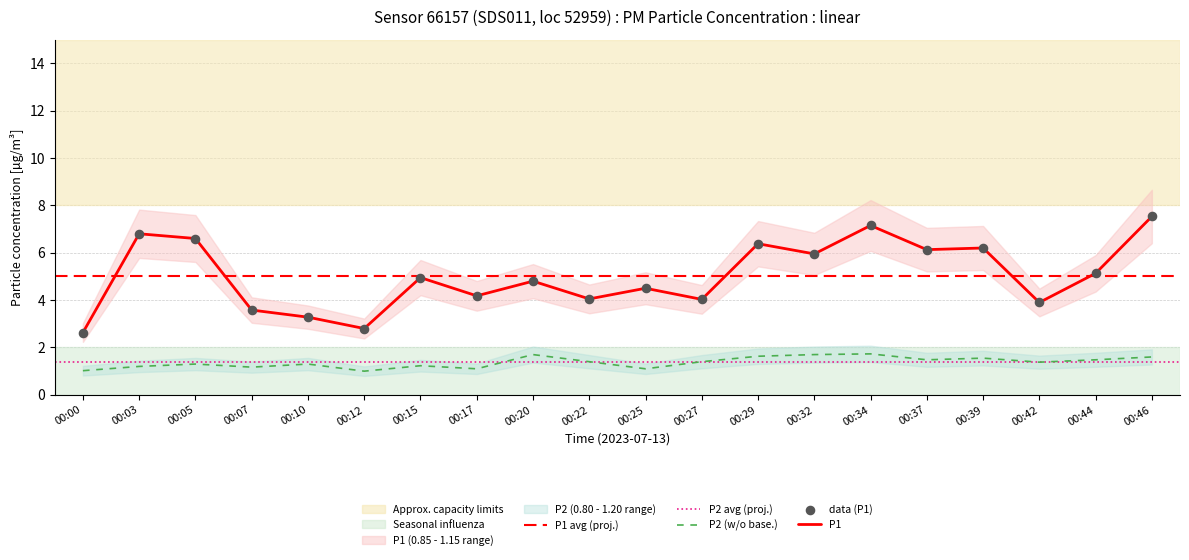

Is the value of P2 at 00:17 greater than the value of P1 at 00:46?

No